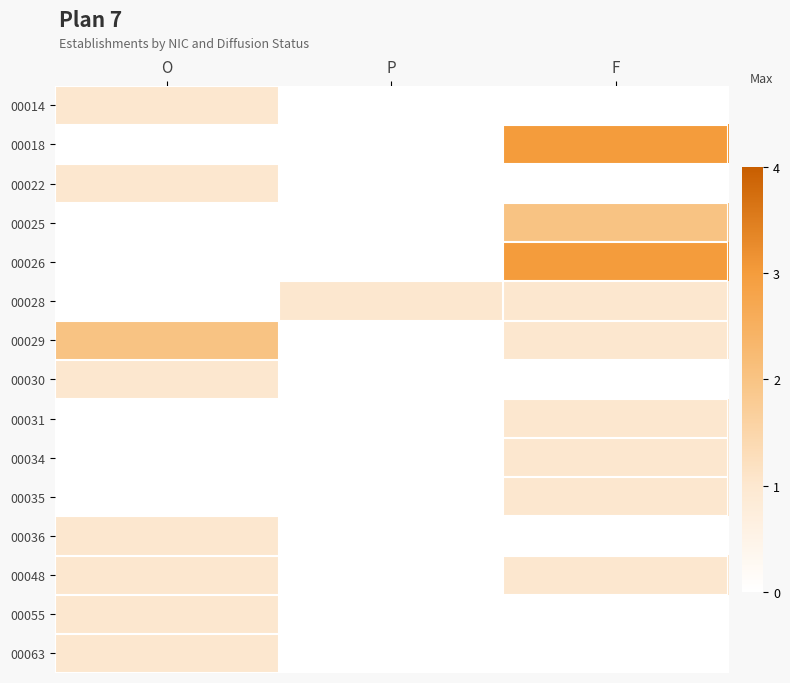

Reading left to right, extract all data points from this chart.

00014: O=1	P=0	F=0
00018: O=0	P=0	F=3
00022: O=1	P=0	F=0
00025: O=0	P=0	F=2
00026: O=0	P=0	F=3
00028: O=0	P=1	F=1
00029: O=2	P=0	F=1
00030: O=1	P=0	F=0
00031: O=0	P=0	F=1
00034: O=0	P=0	F=1
00035: O=0	P=0	F=1
00036: O=1	P=0	F=0
00048: O=1	P=0	F=1
00055: O=1	P=0	F=0
00063: O=1	P=0	F=0